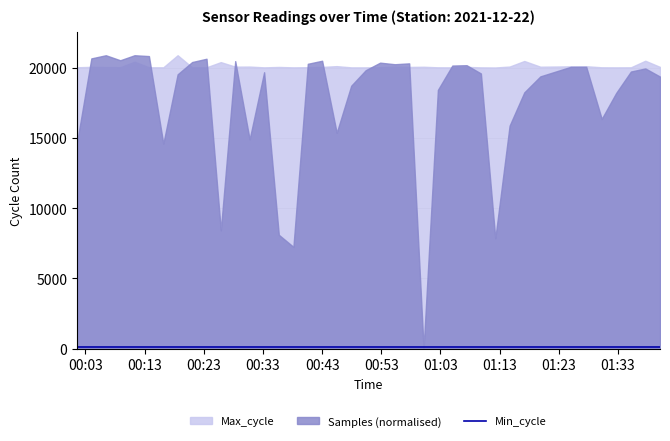

The value of Samples at 2021/12/22 01:27:38 is 2572966. True or false?

False